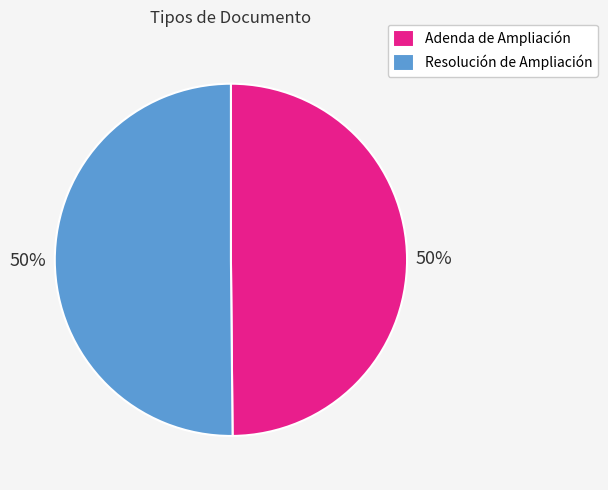

What is the ratio of the value at Adenda de Ampliación to the value at Resolución de Ampliación?

1.0